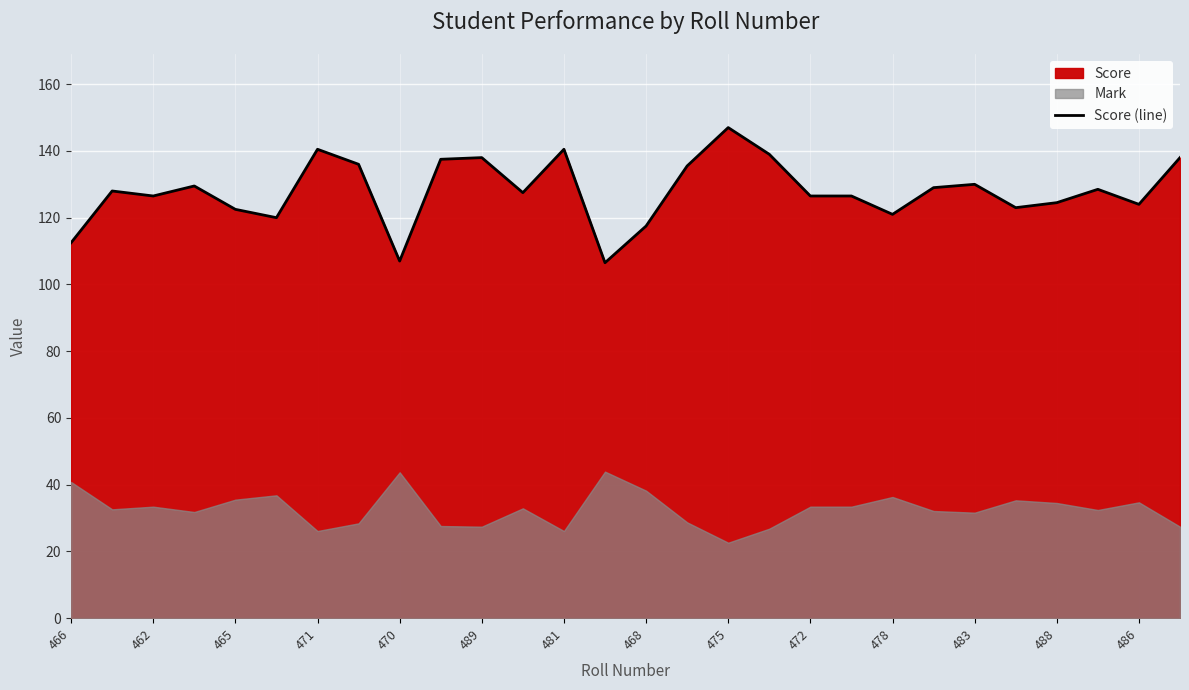

What is the minimum value for Score (line)?

106.5